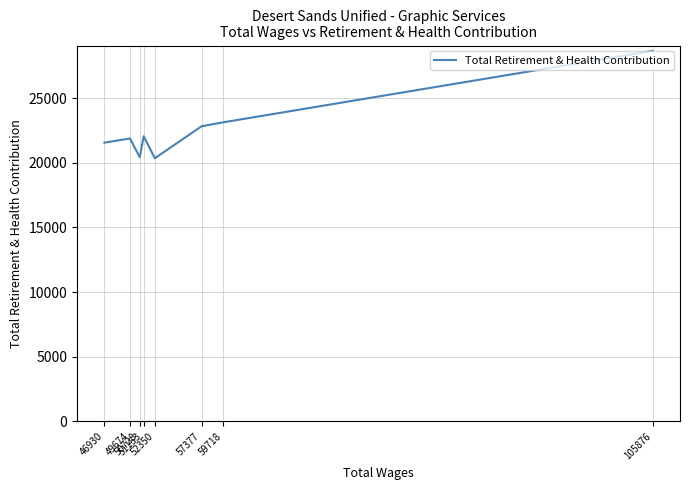

How many data points does each series have?

8